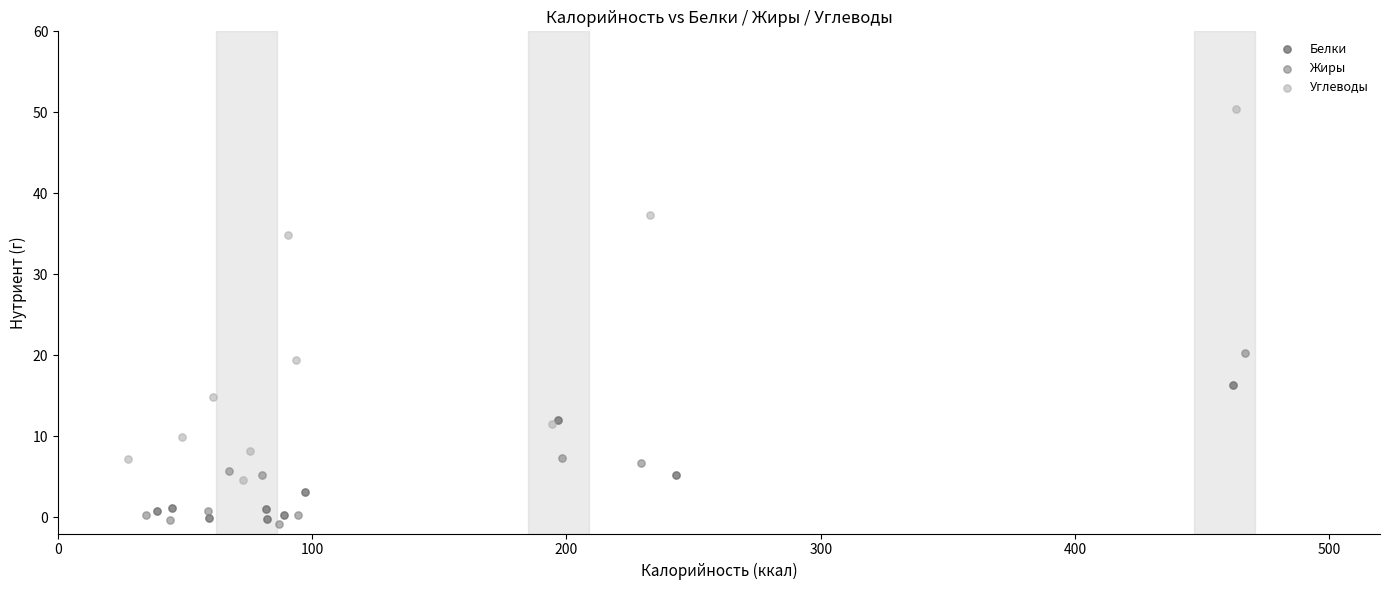

Which series has the largest Y range (max minus min)?

Углеводы